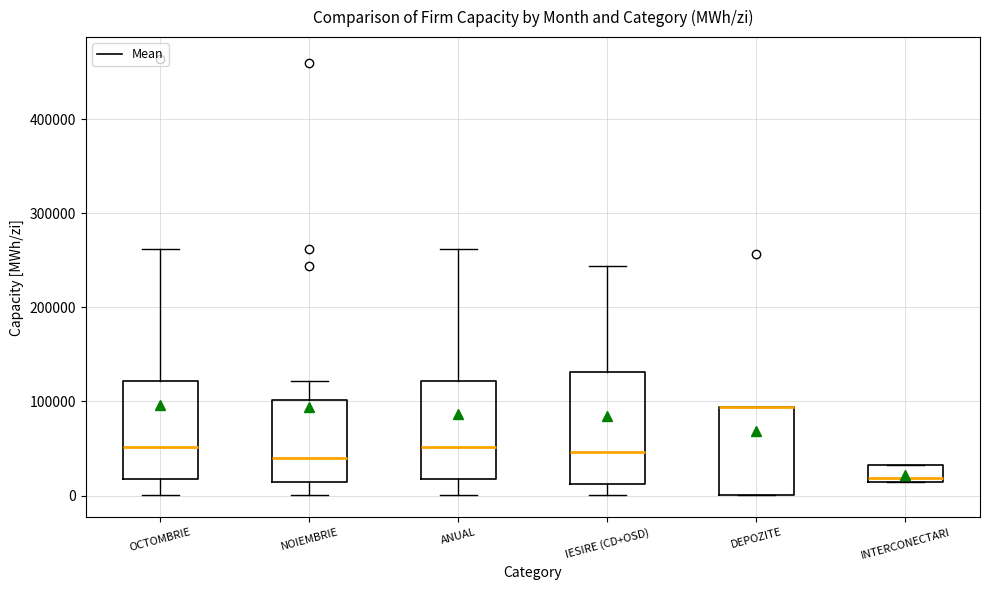

Reading left to right, transcribe this box plot: for each box, give where its median line is, the range the box spans, and where its two whiskers end, as read against the y-axis. The values are not printed on the chart, so give them approximately, as read against the axis.

OCTOMBRIE: median 50000, box 20000 to 120000, whiskers 0 to 260000
NOIEMBRIE: median 40000, box 10000 to 100000, whiskers 0 to 120000
ANUAL: median 50000, box 20000 to 120000, whiskers 0 to 260000
IESIRE (CD+OSD): median 50000, box 10000 to 130000, whiskers 0 to 240000
DEPOZITE: median 90000 (drawn on the box's upper edge), box 0 to 90000, whiskers 0 to 90000
INTERCONECTARI: median 20000, box 10000 to 30000, whiskers 10000 to 30000